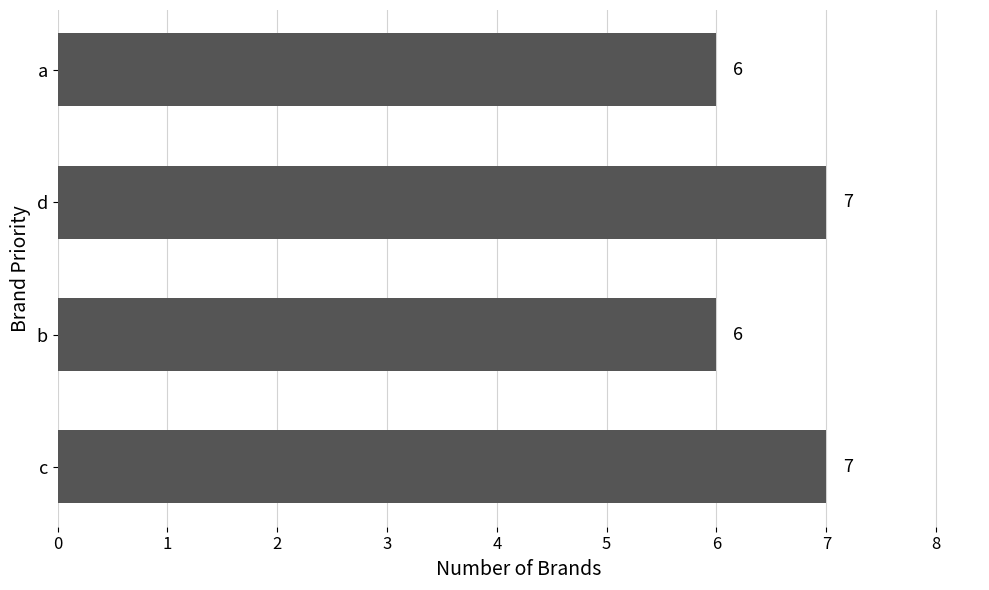

What is the sum of all values?

26